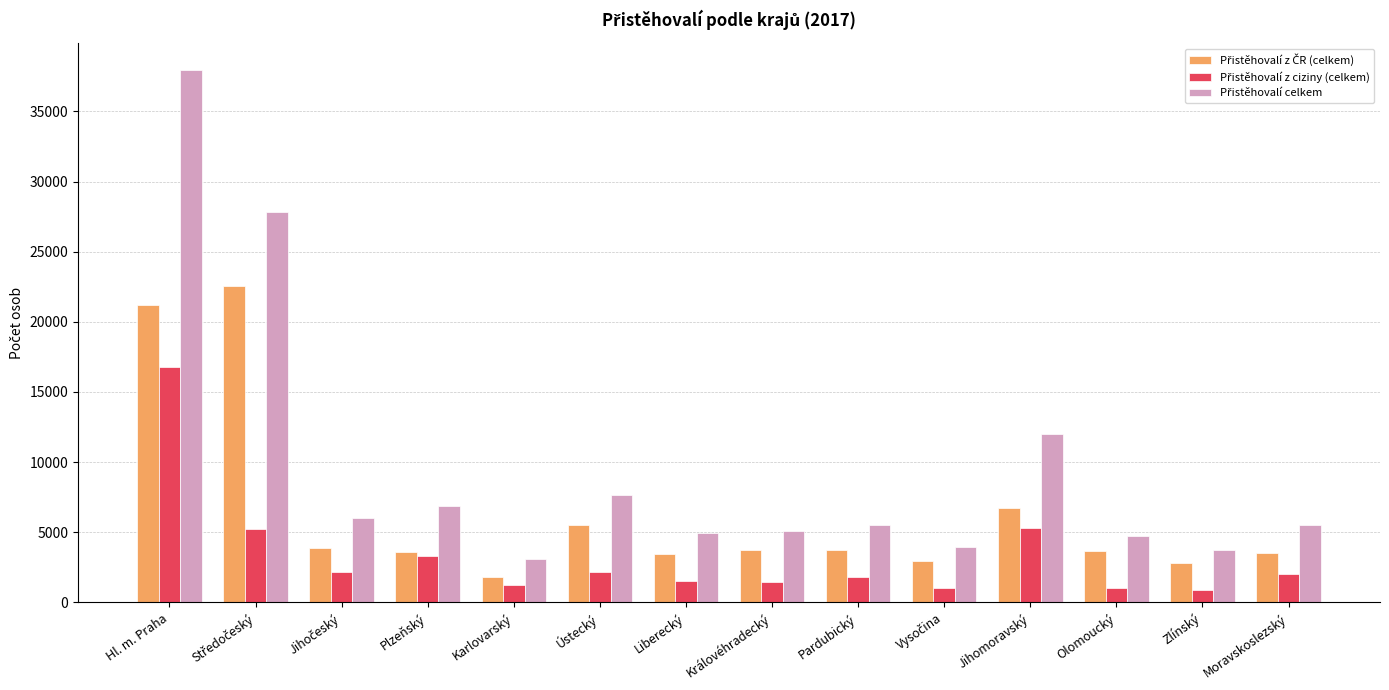

At which category is the sum across all series the highest?

Hl. m. Praha